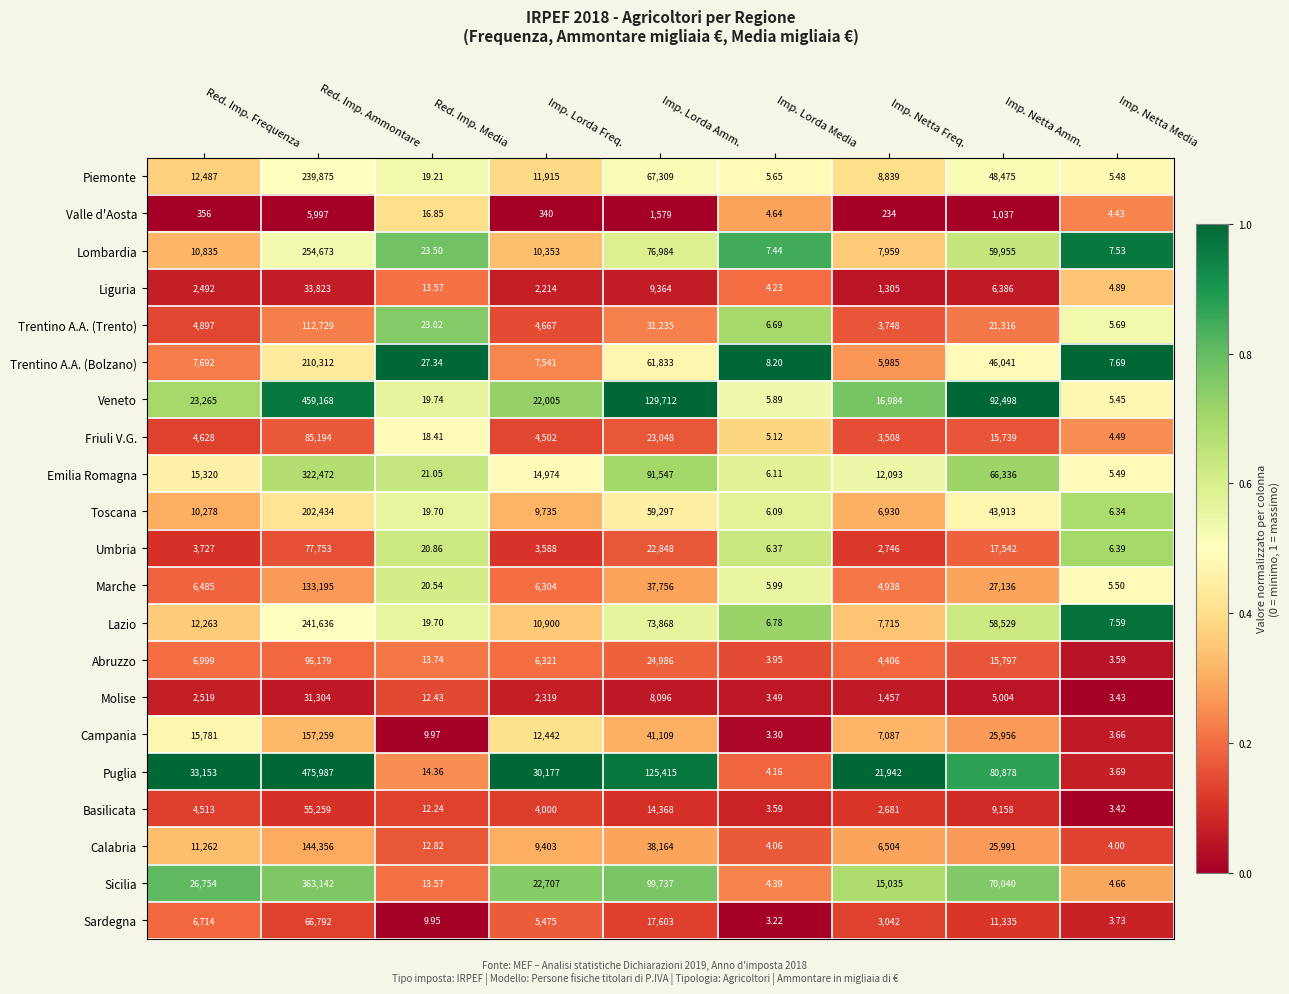

At which category does the chart reach its peak across all series?

Red. Imp. Ammontare